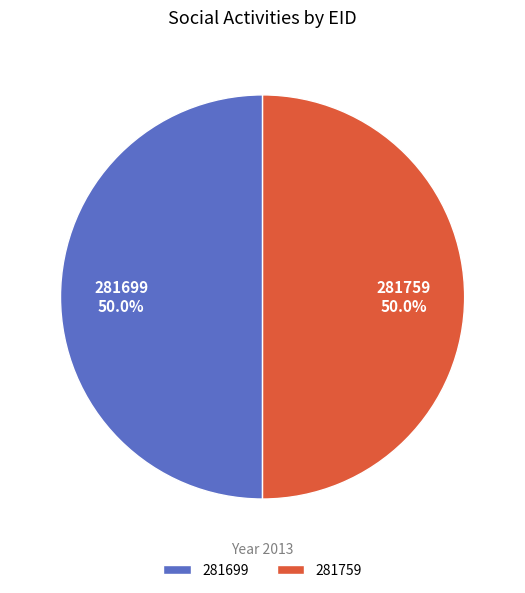

What is the ratio of the value at 281759 to the value at 281699?

1.0